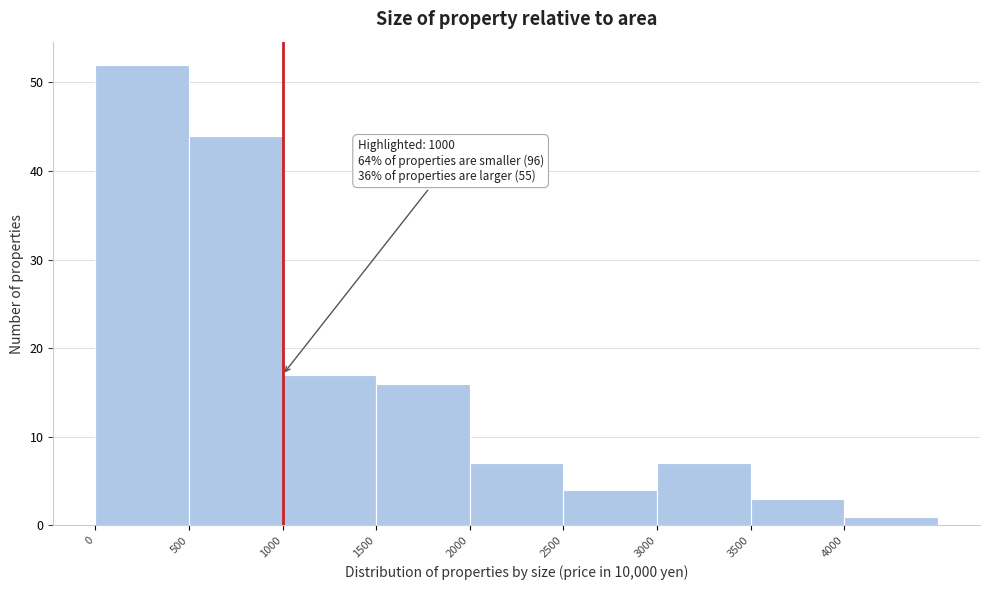

Over which range of the x-axis is the bar tallest?

0 to 500